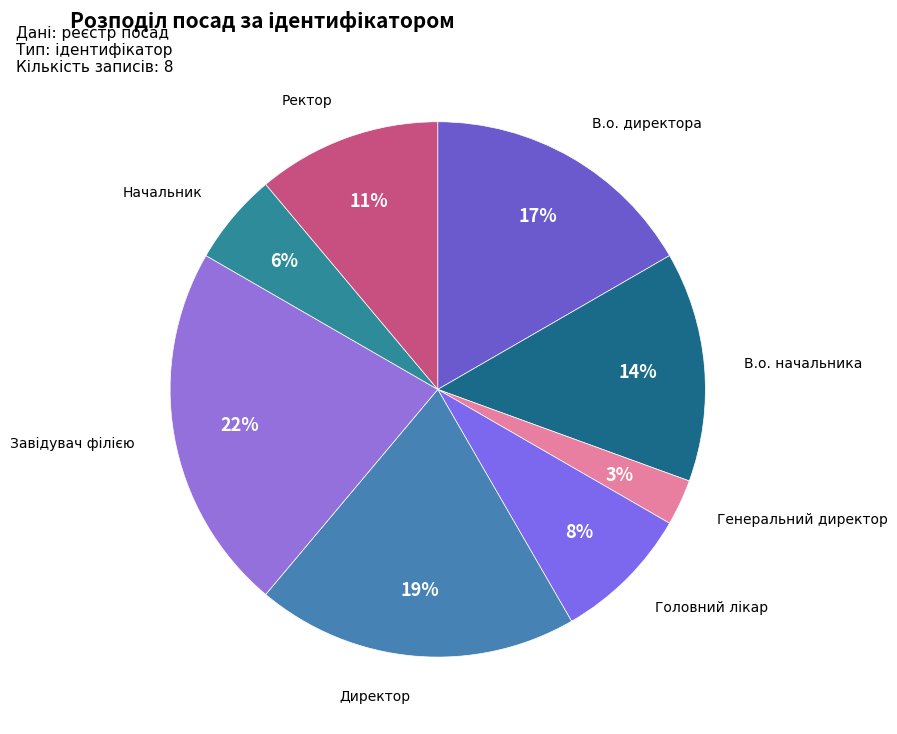

Count the number of slices in the pie.

8